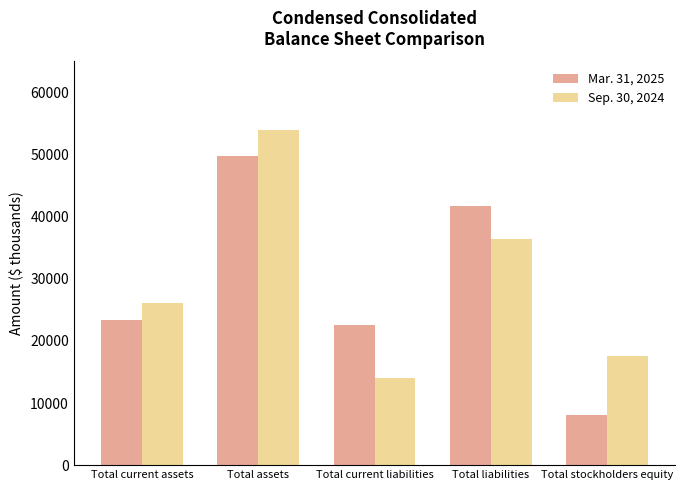

What is the label of the 5th bar from the left?

Total stockholders equity